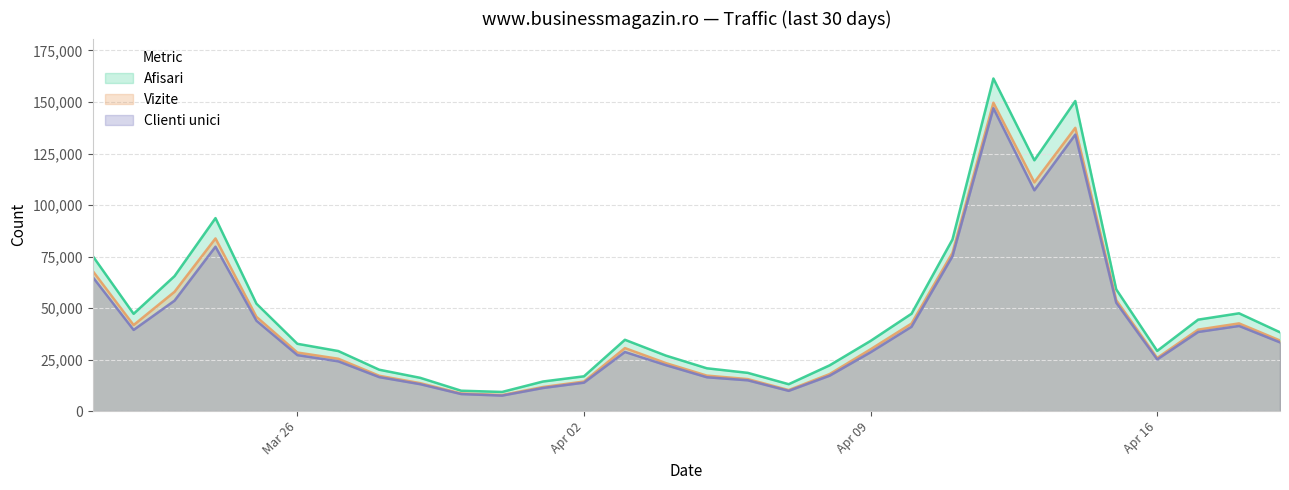

True or false: Vizite and Clienti unici cross at least once.

False